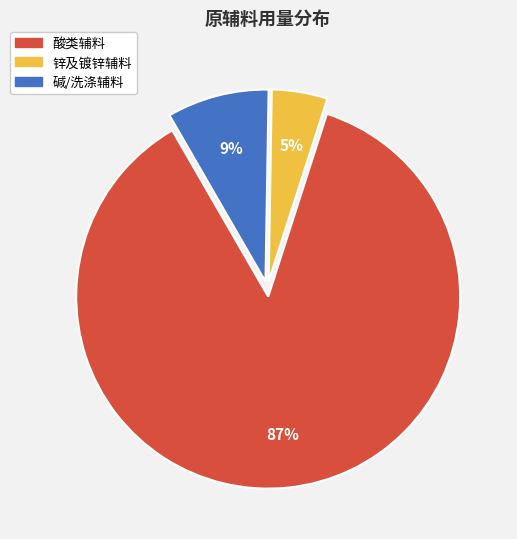

Count the number of slices in the pie.

3